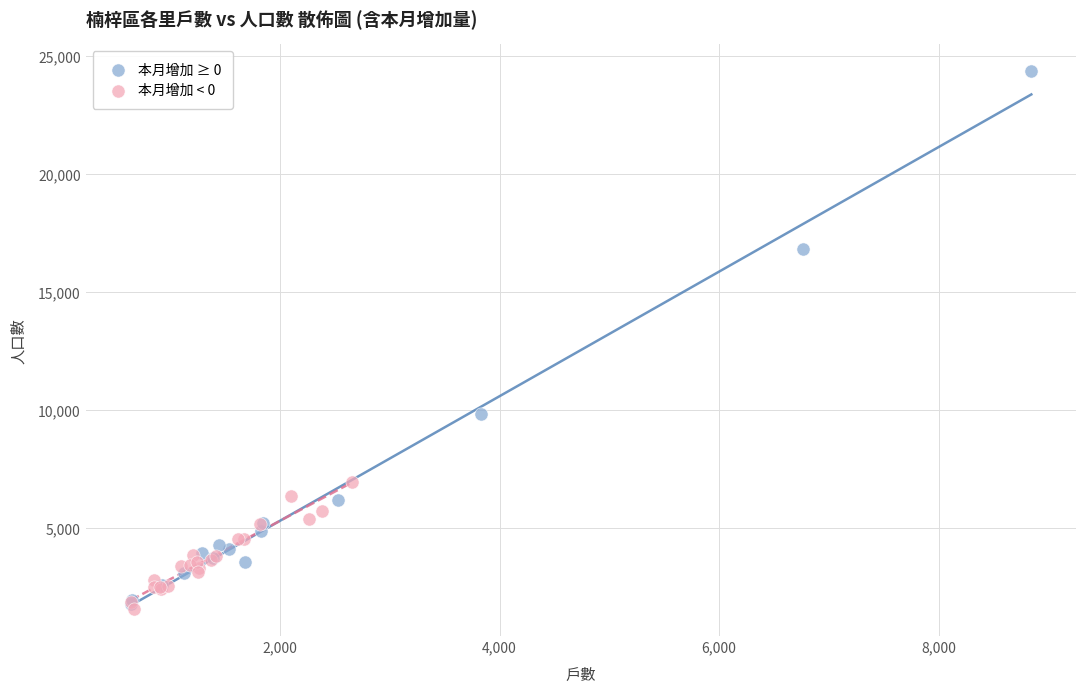

Which series has the largest Y range (max minus min)?

本月增加 ≥ 0